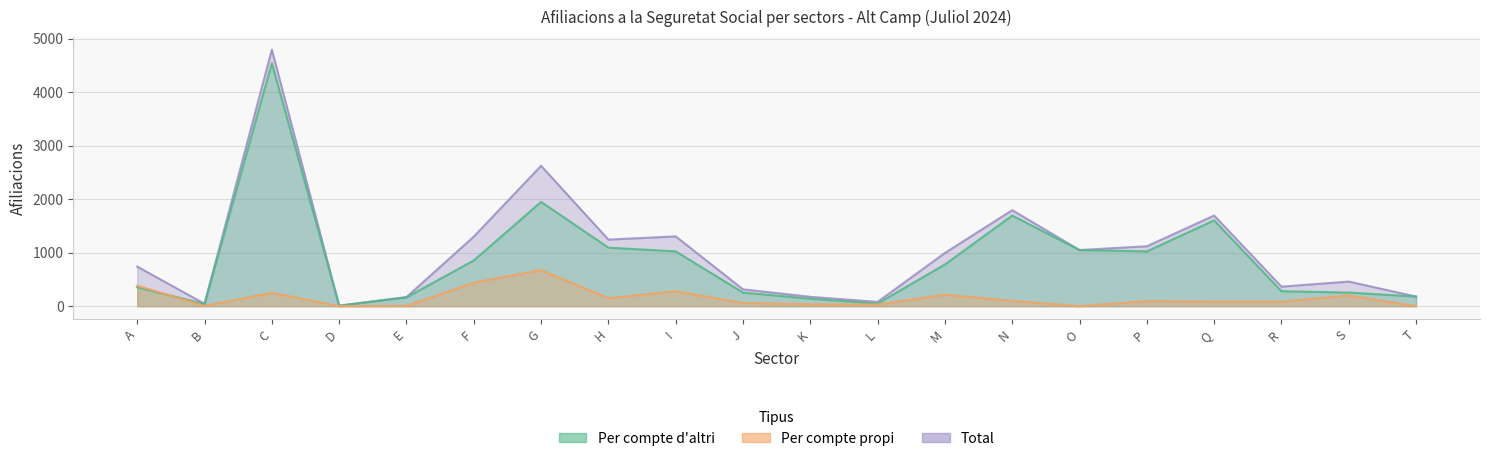

True or false: Per compte propi and Total cross at least once.

False